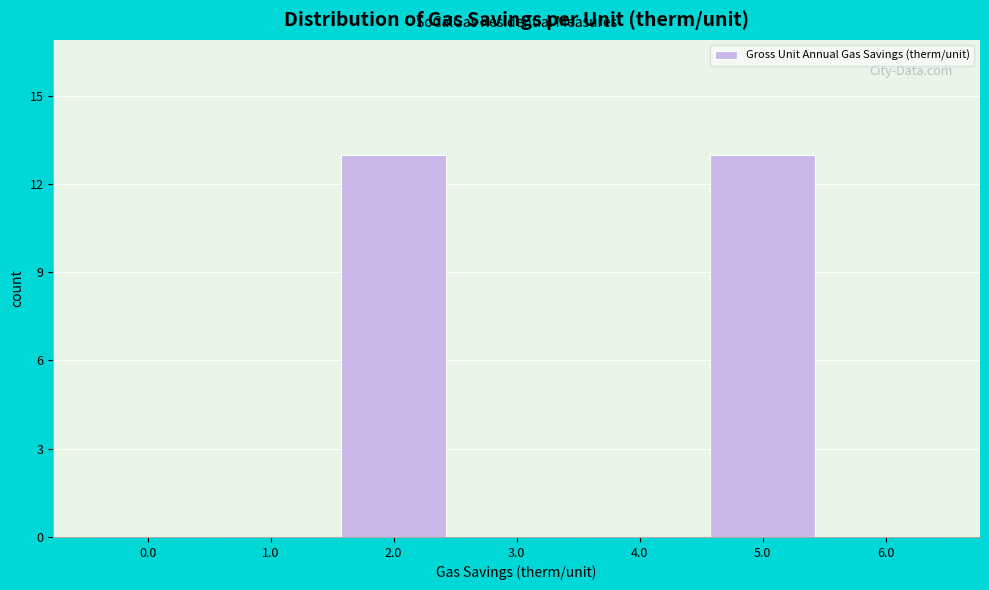

Reading right to left, extract all data points from this chart.

6.0=0	5.0=13	4.0=0	3.0=0	2.0=13	1.0=0	0.0=0